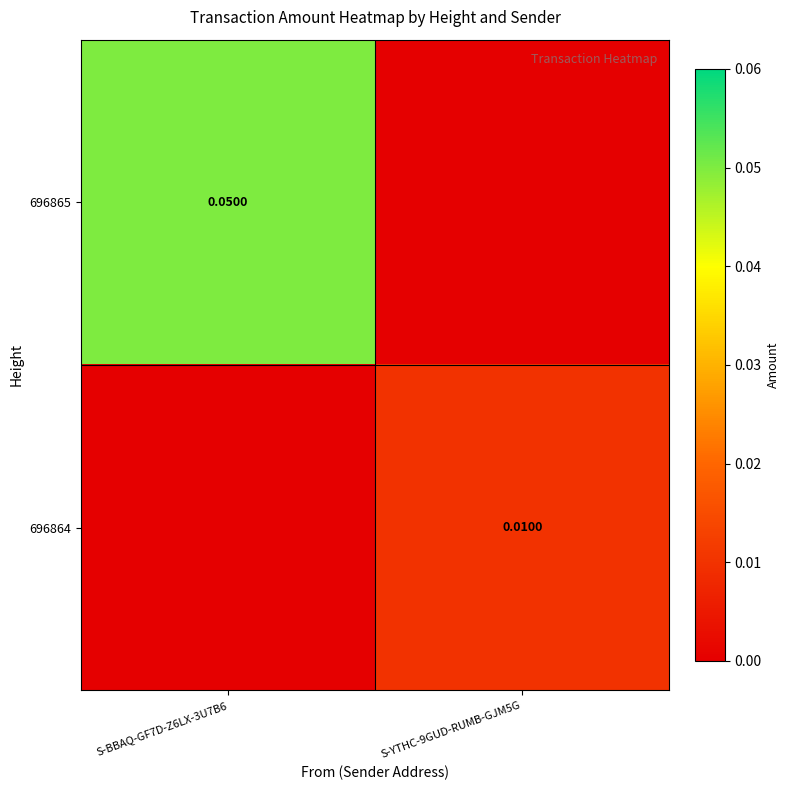

The 696864 series shows 0.0 at S-YTHC-9GUD-RUMB-GJM5G. True or false?

True